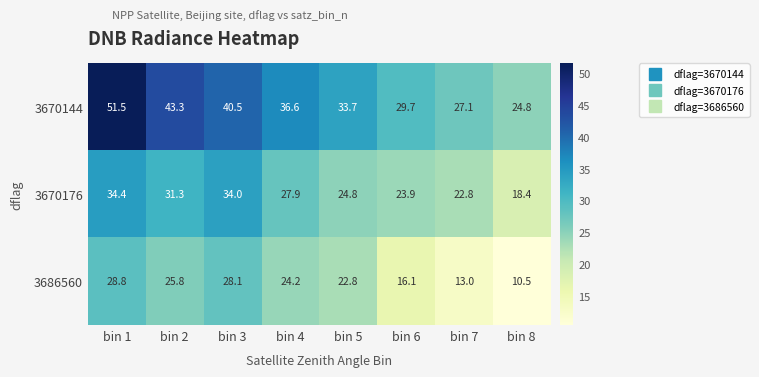

At which category does the chart reach its peak across all series?

bin 1